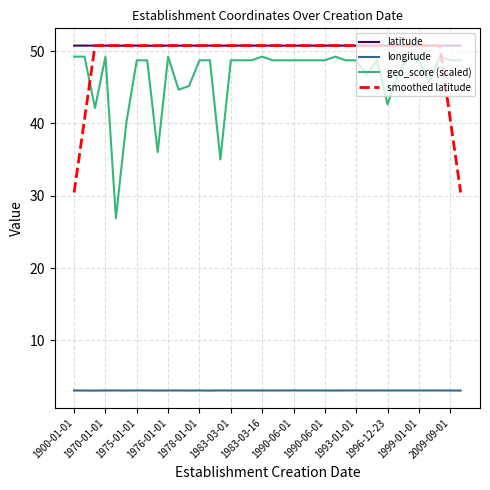

What is the sum of all smoothed latitude values?

1868.3